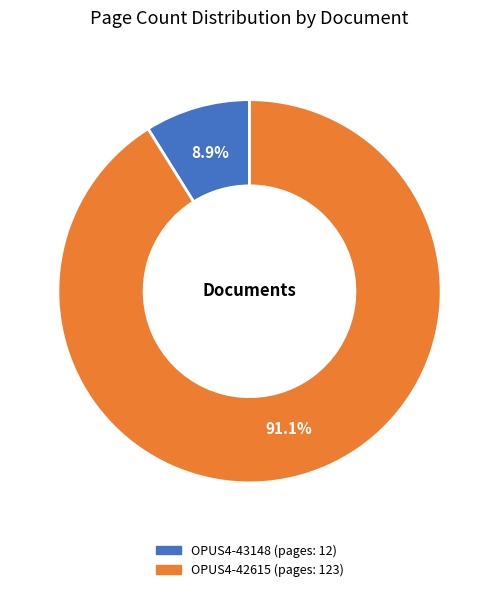

Count the number of slices in the pie.

2